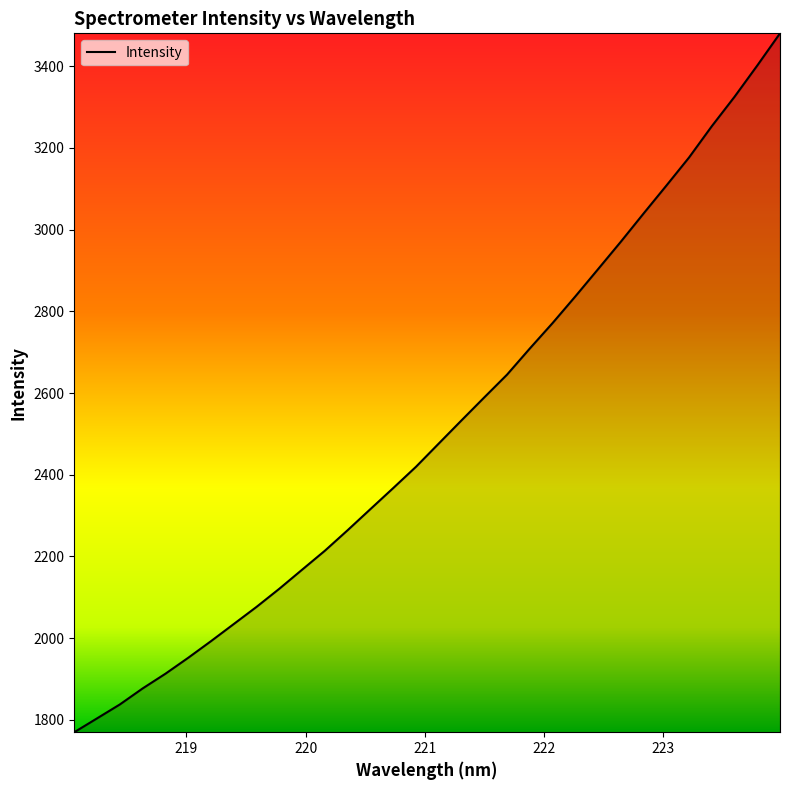

What is the smallest value displayed?

1769.3